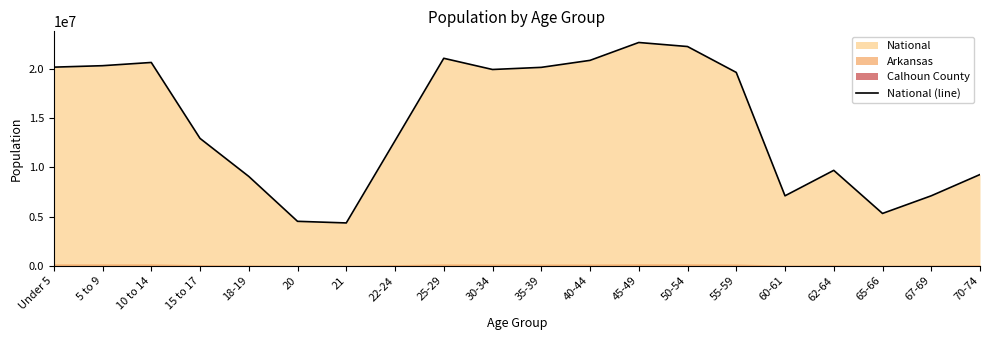

Which category has the lowest value across all series?

21